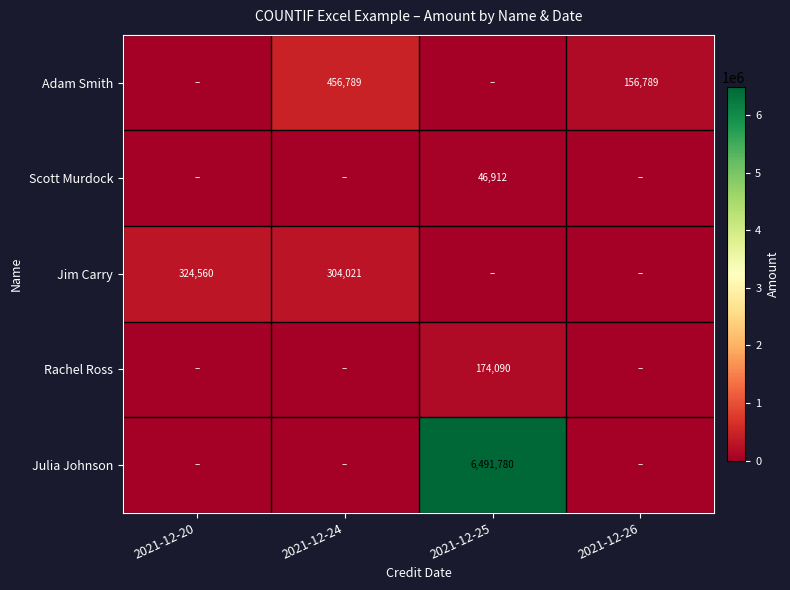

Is the value of Adam Smith at 2021-12-24 greater than the value of Jim Carry at 2021-12-20?

Yes